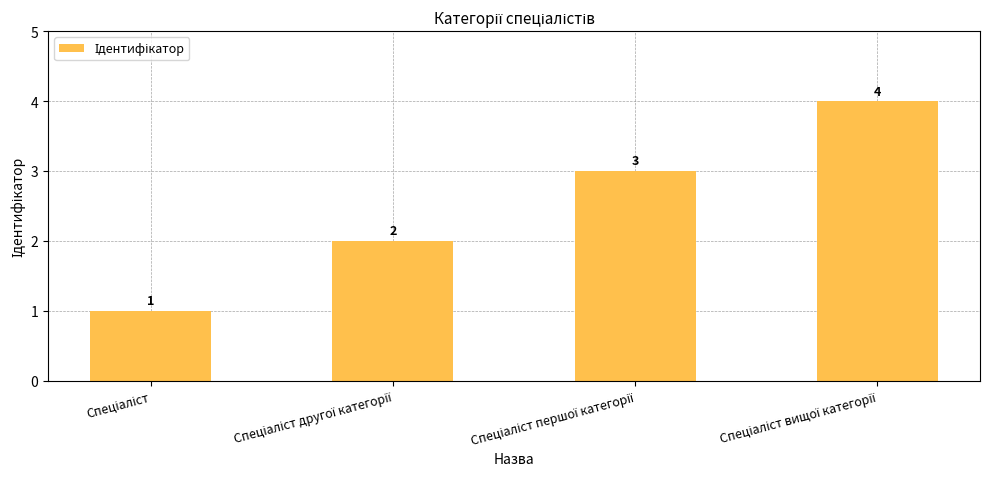

What is the sum of all values?

10